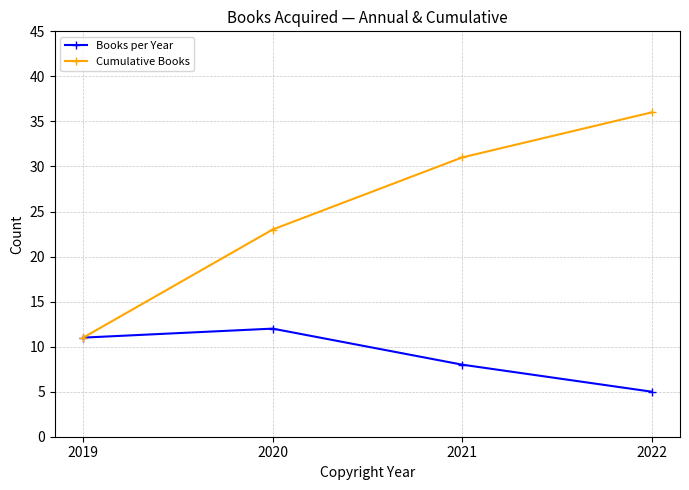

Which series has the widest spread of values?

Cumulative Books